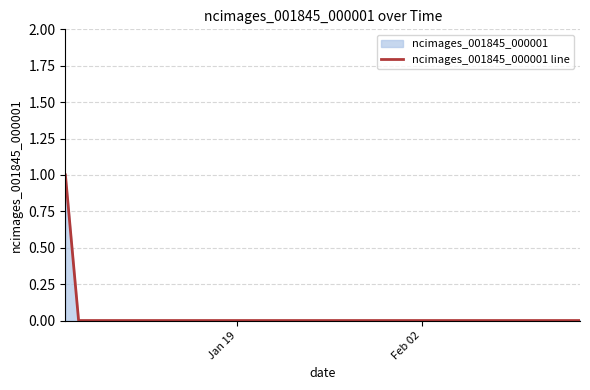

How many categories are shown in the chart?

40